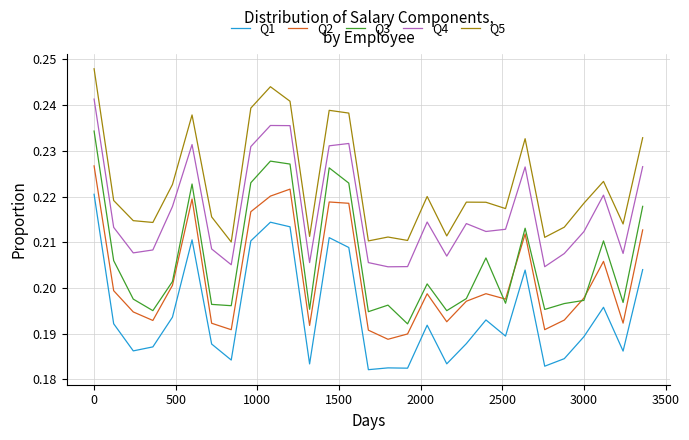

True or false: Q5 and Q3 cross at least once.

False